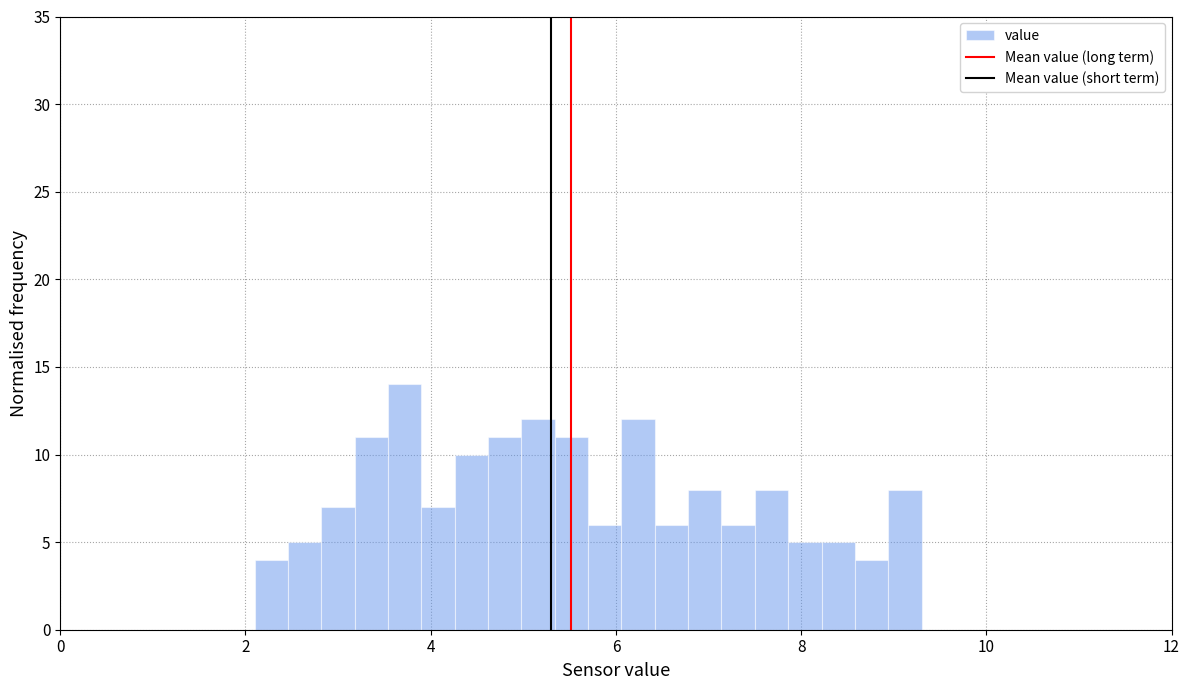

Around what value on the x-axis is the tallest bar? Give the approximate position of its centre, as read against the axis.

3.8